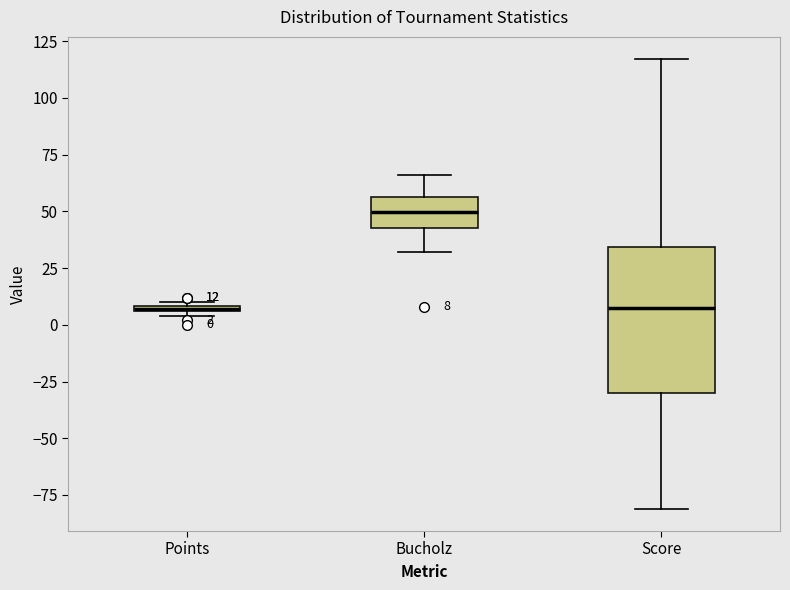

Which box is the tallest, from its lower edge to its upper edge?

Score